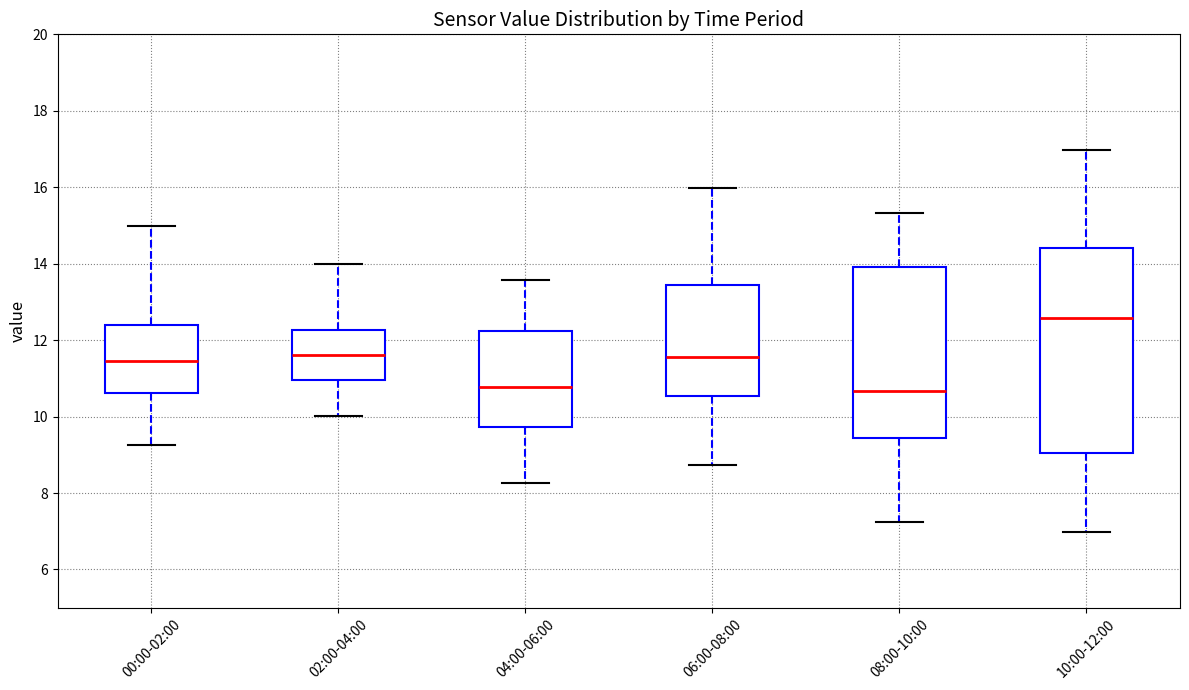

Comparing the boxes themselves (not the whiskers), which one is the tallest?

10:00-12:00